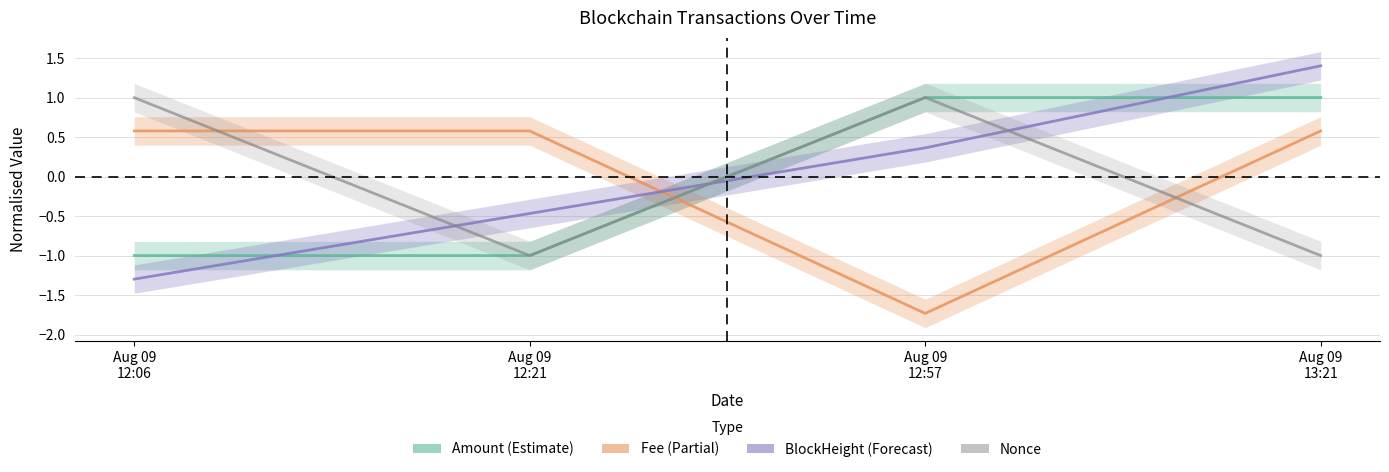

How many values in Nonce are below zero?

2